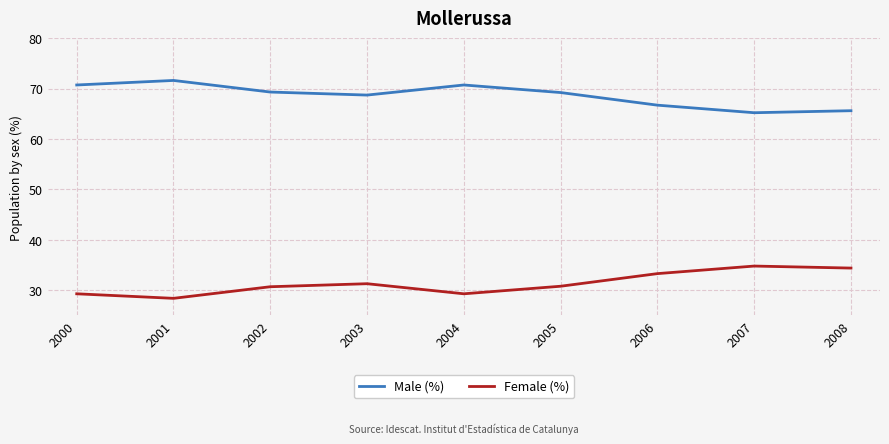

At how many categories does at least one series exceed 57?

9